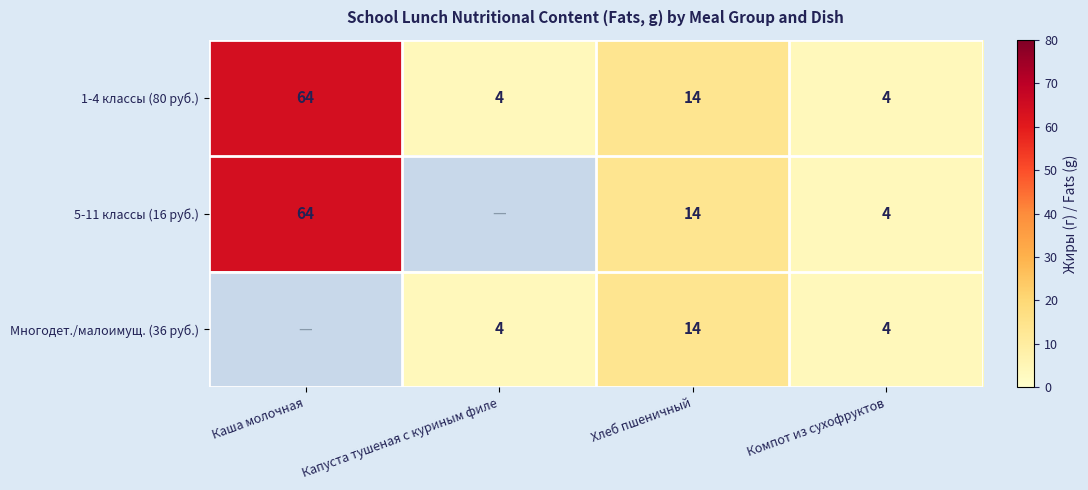

Which category has the lowest value across all series?

Капуста тушеная с куриным филе